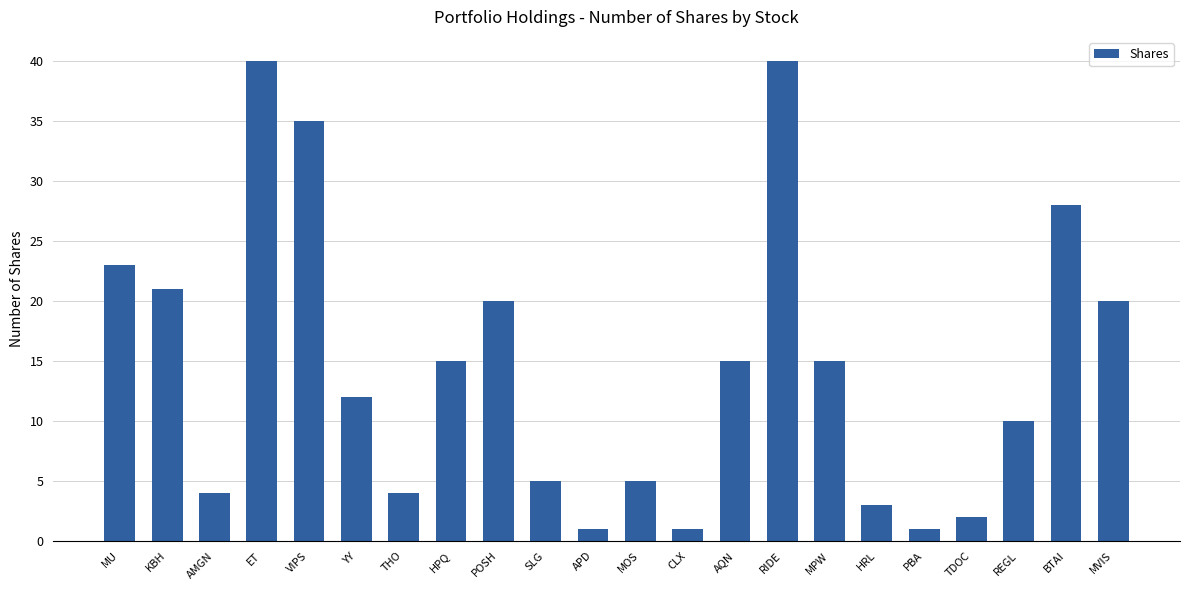

Reading right to left, what are all the values shown in this chart?

MVIS=20	BTAI=28	REGL=10	TDOC=2	PBA=1	HRL=3	MPW=15	RIDE=40	AQN=15	CLX=1	MOS=5	APD=1	SLG=5	POSH=20	HPQ=15	THO=4	YY=12	VIPS=35	ET=40	AMGN=4	KBH=21	MU=23